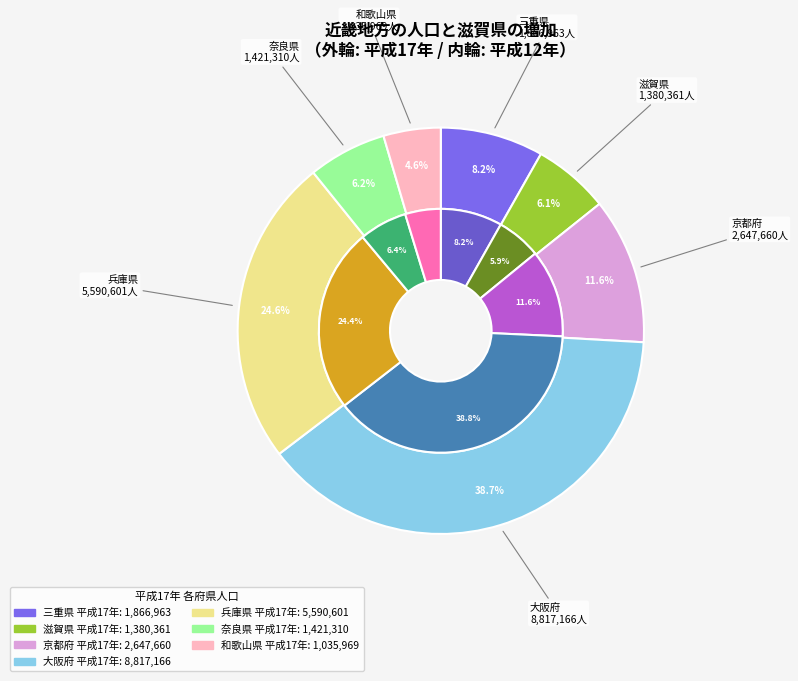

Is 三重県 the majority of the pie?

No